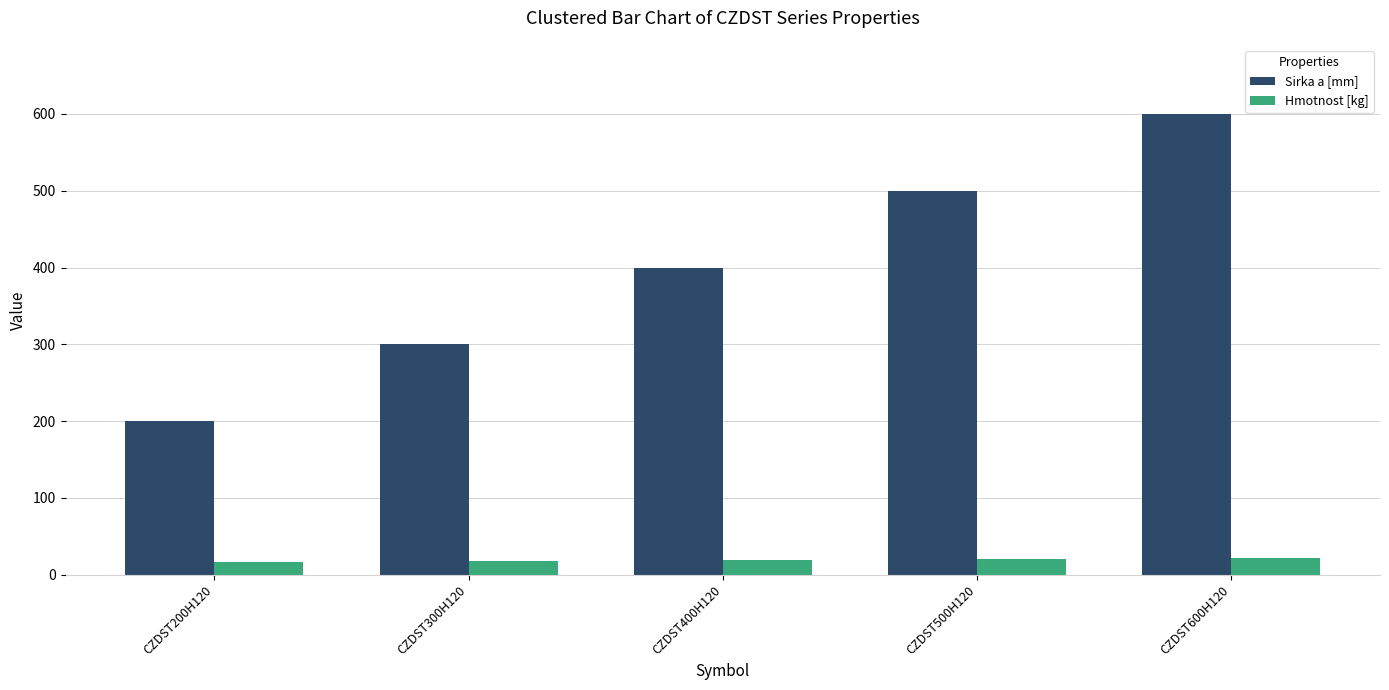

True or false: Hmotnost [kg] has a value of 16.8 at CZDST200H120.

True